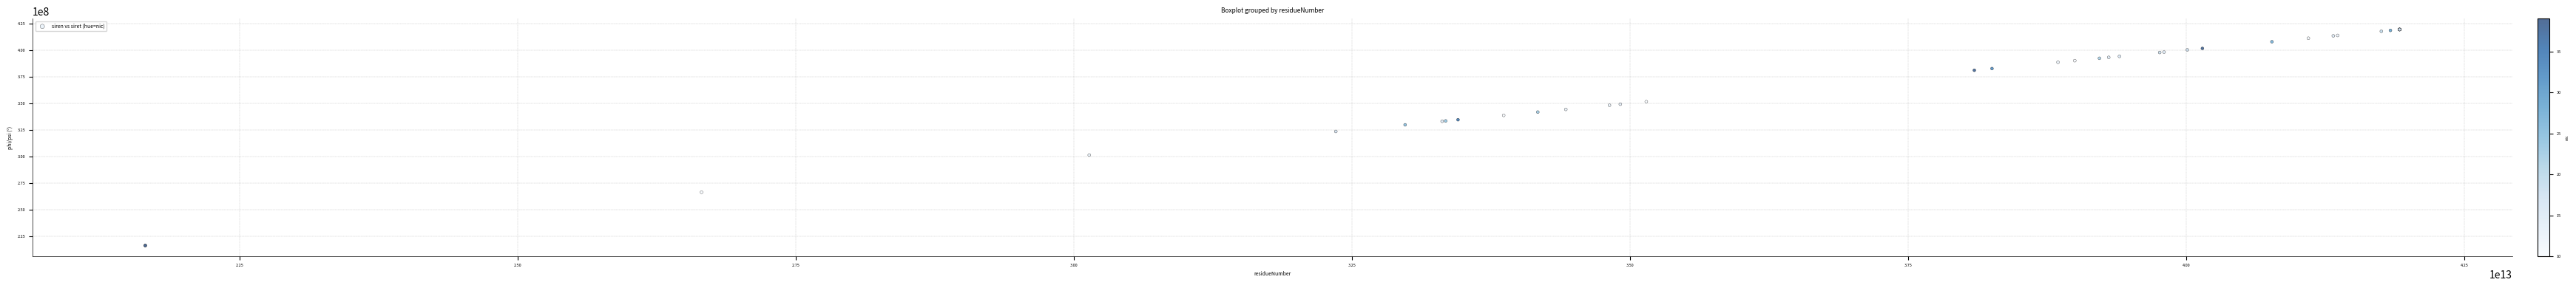

What Y value in the scatter plot is closest to 317826680?

323523936